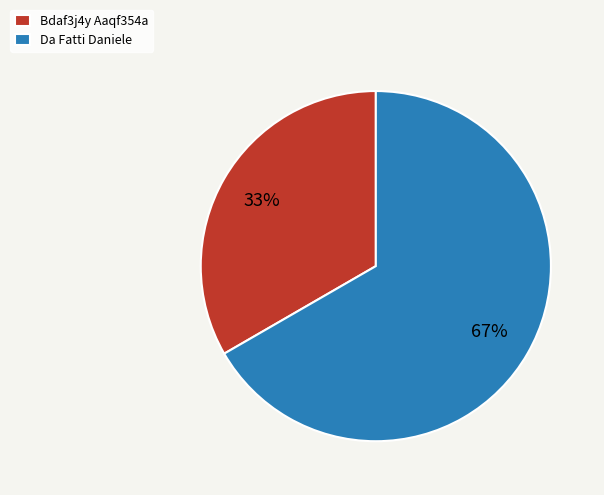

Which category has the biggest portion of the pie?

Da Fatti Daniele